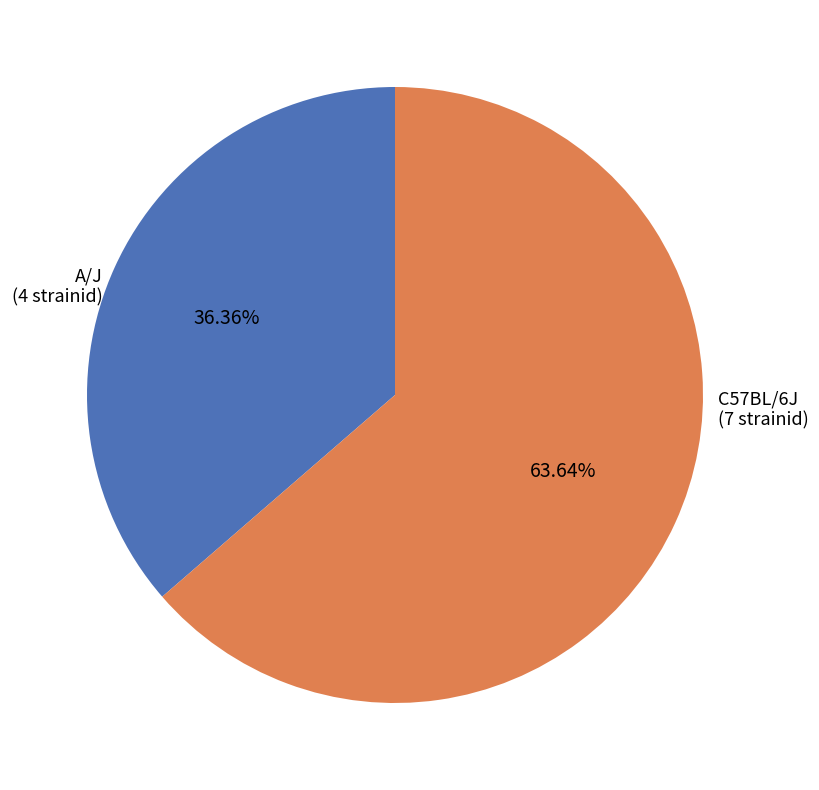

The A/J slice represents 46% of the pie. True or false?

False